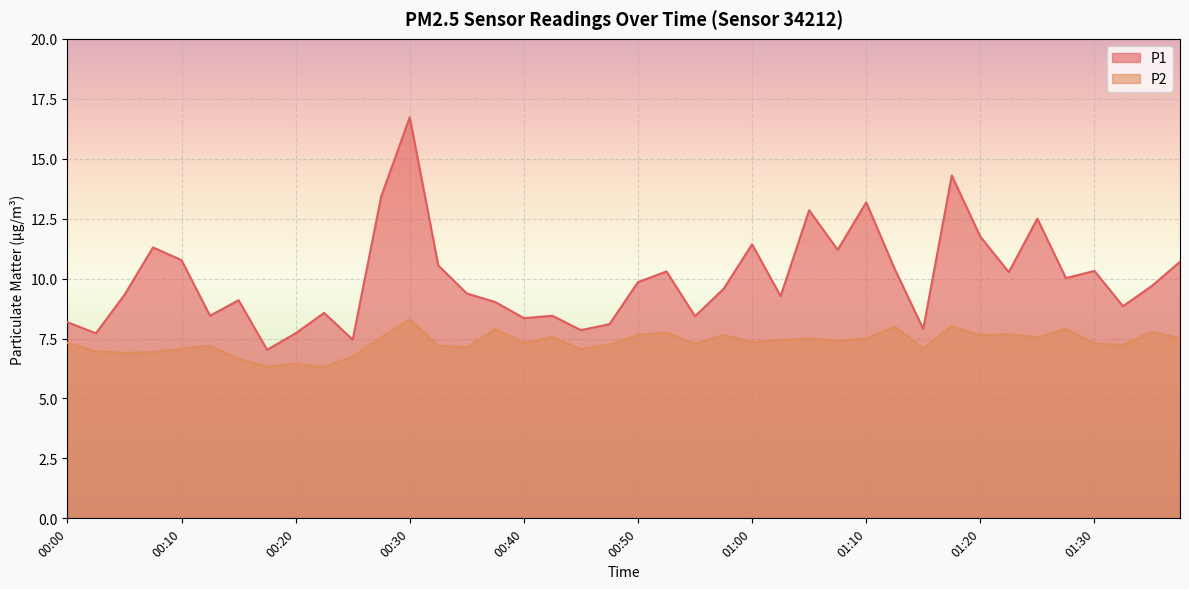

At which label does P2 first exceed 7?

00:00